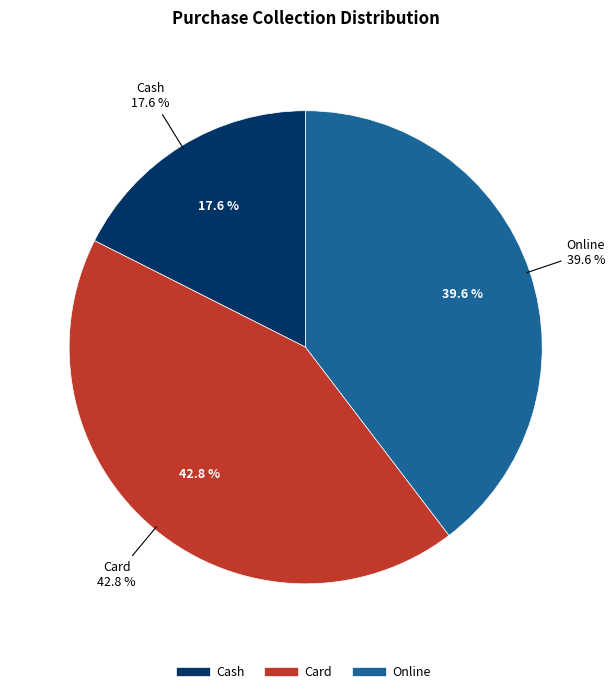

To the nearest percent, what percentage of the pie is Card?

43%